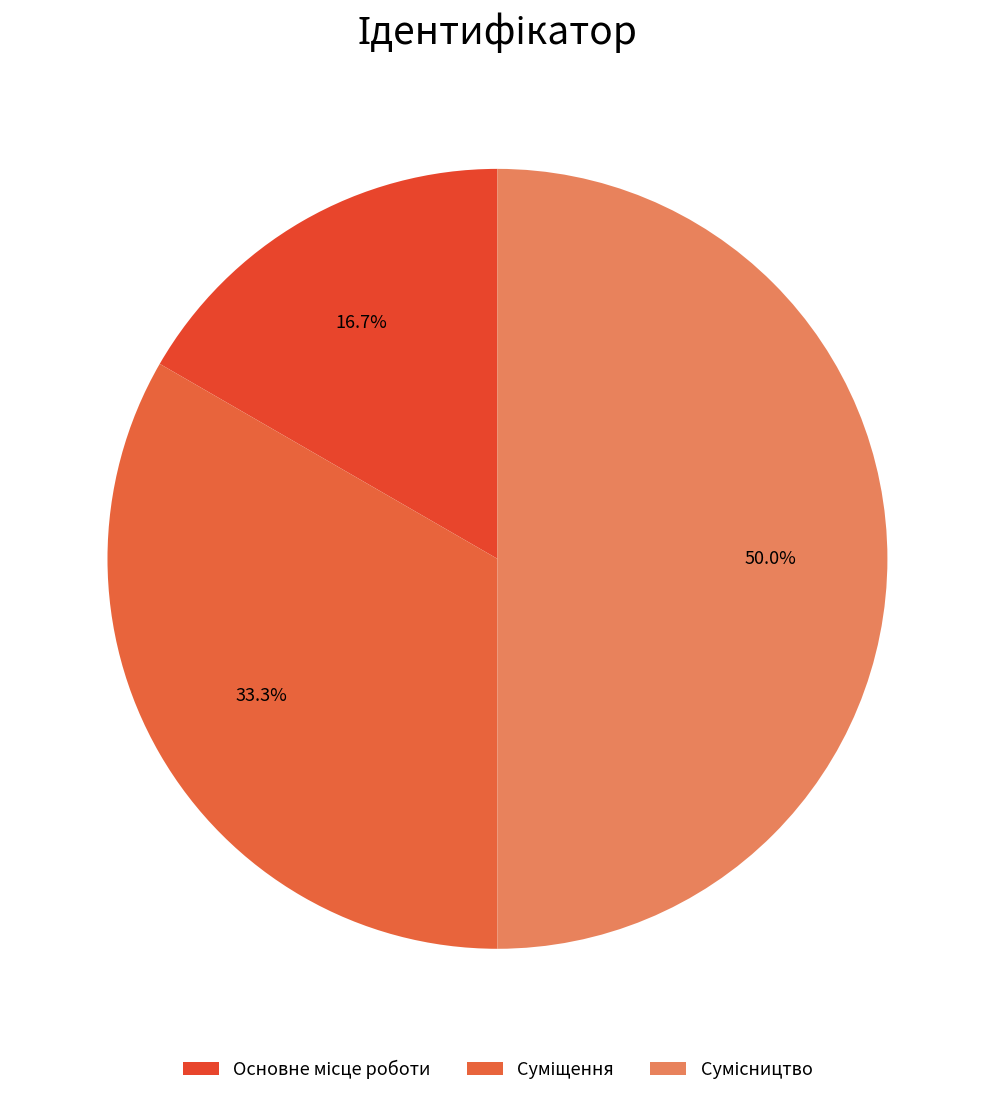

Count the number of slices in the pie.

3